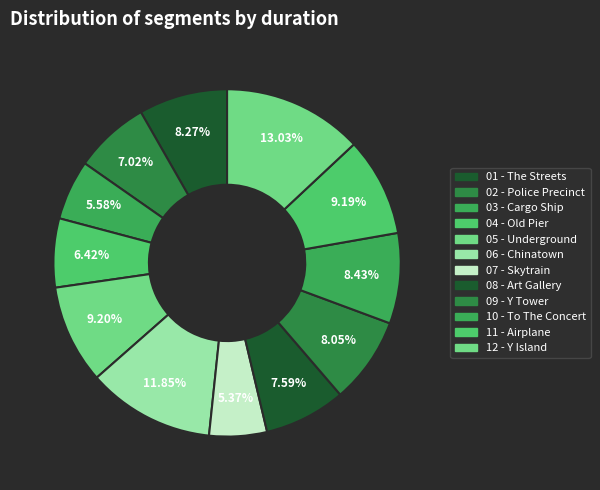

Rank the categories by value from highest to lowest.

12 - Y Island, 06 - Chinatown, 05 - Underground, 11 - Airplane, 10 - To The Concert, 01 - The Streets, 09 - Y Tower, 08 - Art Gallery, 02 - Police Precinct, 04 - Old Pier, 03 - Cargo Ship, 07 - Skytrain